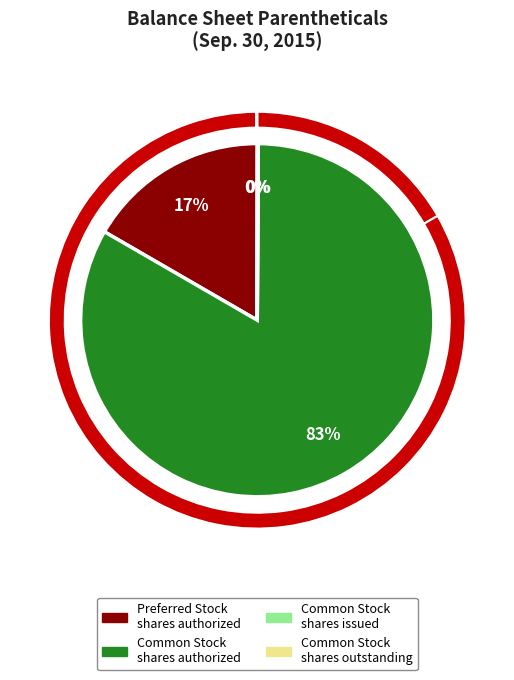

How many slices are in this pie chart?

6